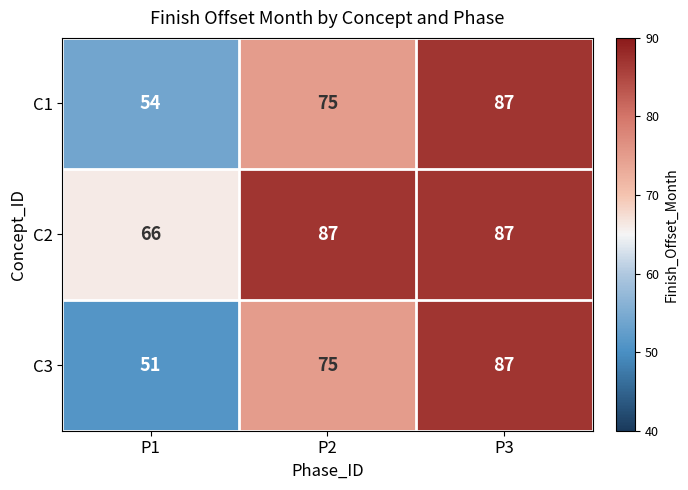

What is the total value across all series at P3?

261